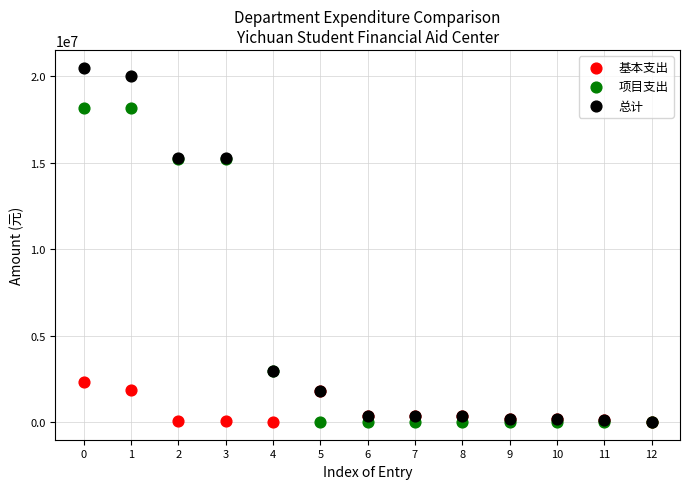

What are all the series names shown in the legend?

基本支出, 项目支出, 总计